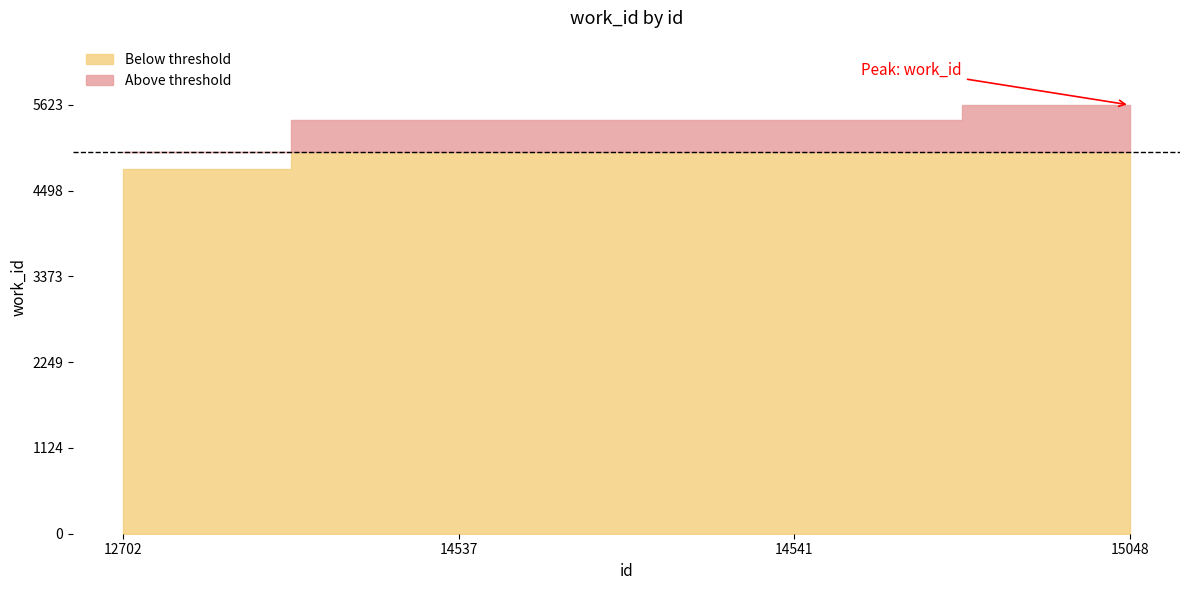

What is the sum of all values?

21264